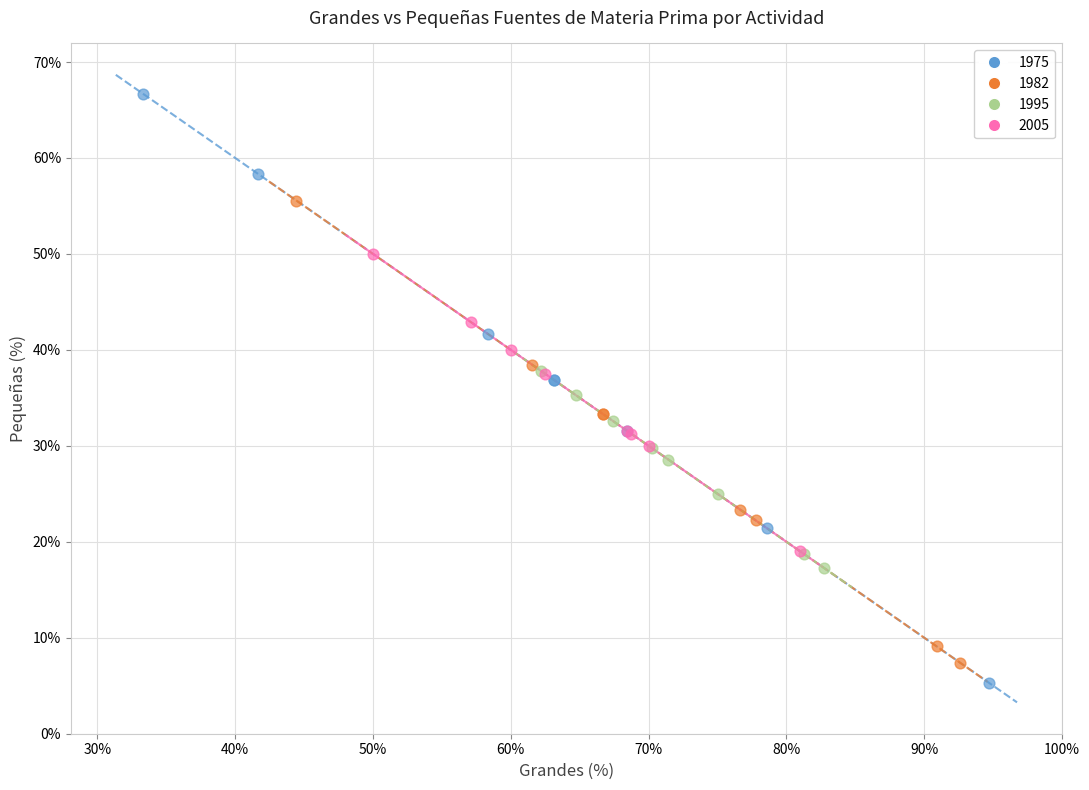

Which series reaches the minimum Y coordinate?

1975